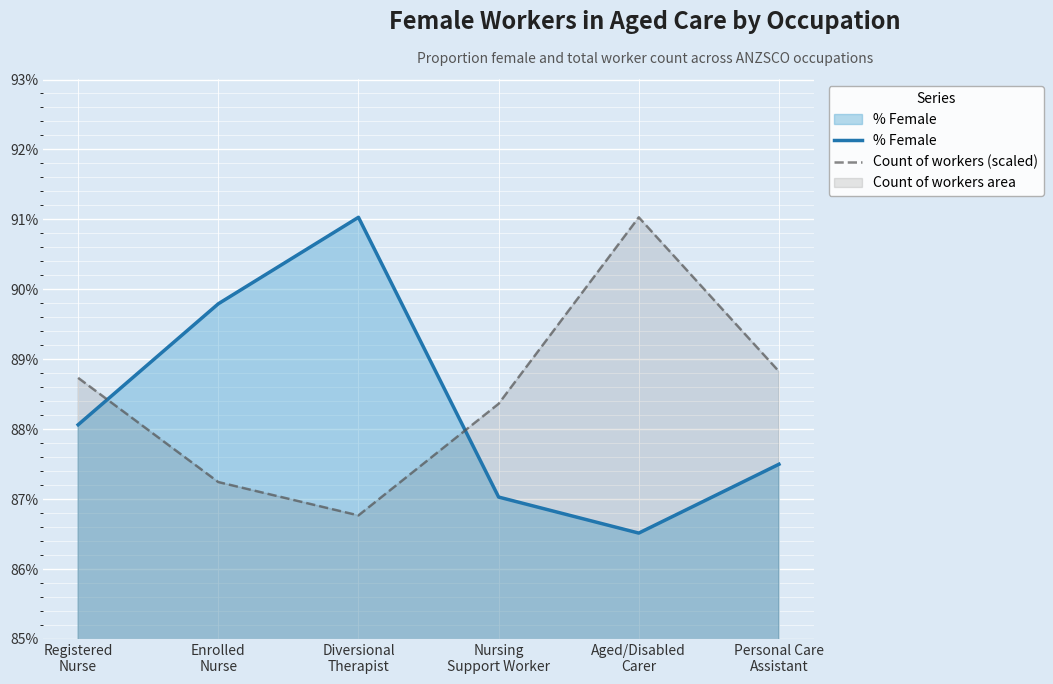

List the series in order of their peak value, highest first.

% Female, Count of workers (scaled)